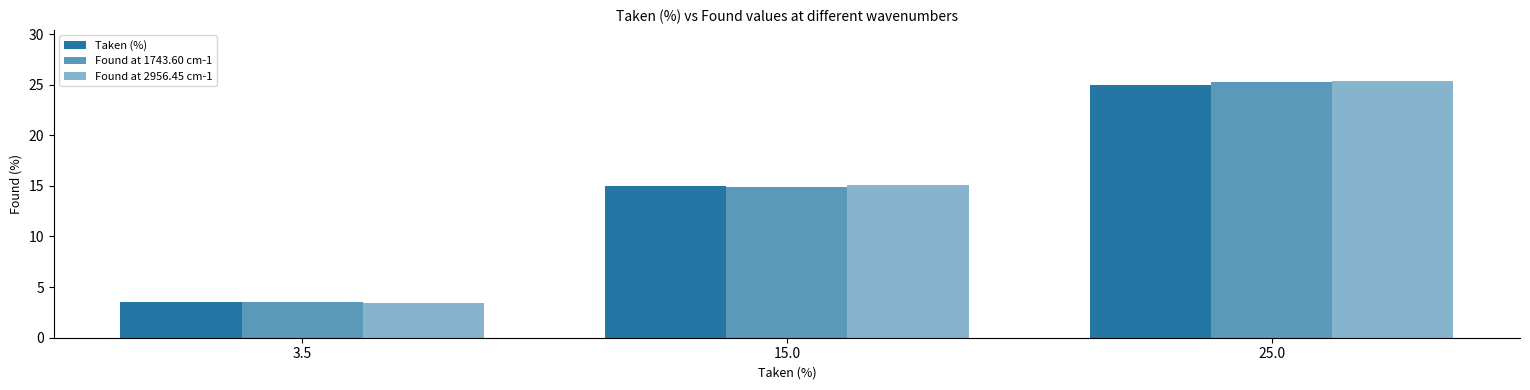

At which category is the sum across all series the highest?

25.0